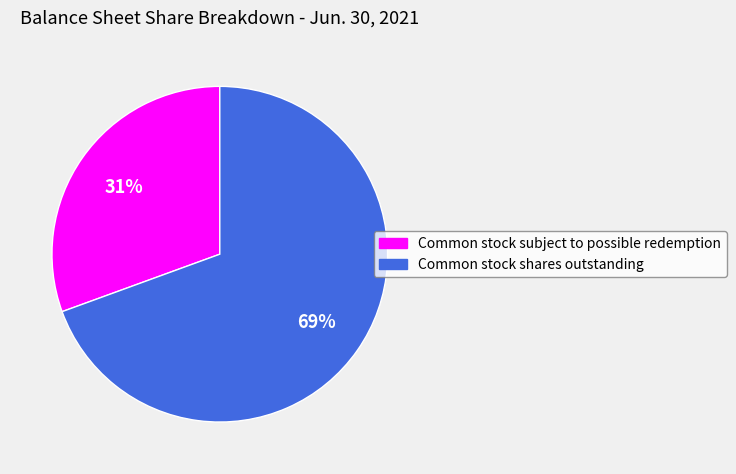

Between Common stock shares outstanding and Common stock subject to possible redemption, which is larger?

Common stock shares outstanding